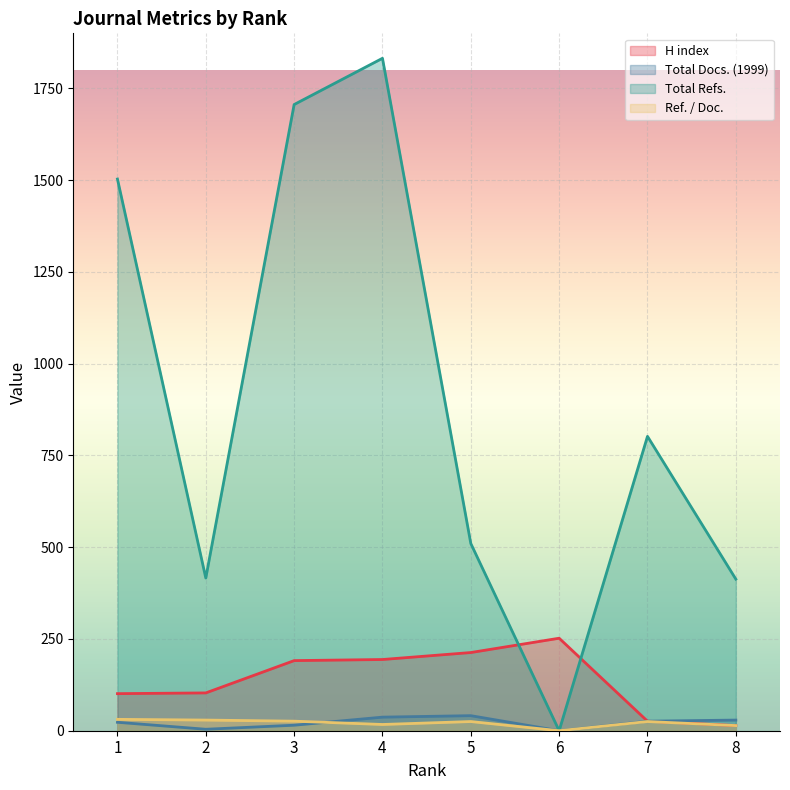

At which label does Total Docs. (1999) reach its peak?

5